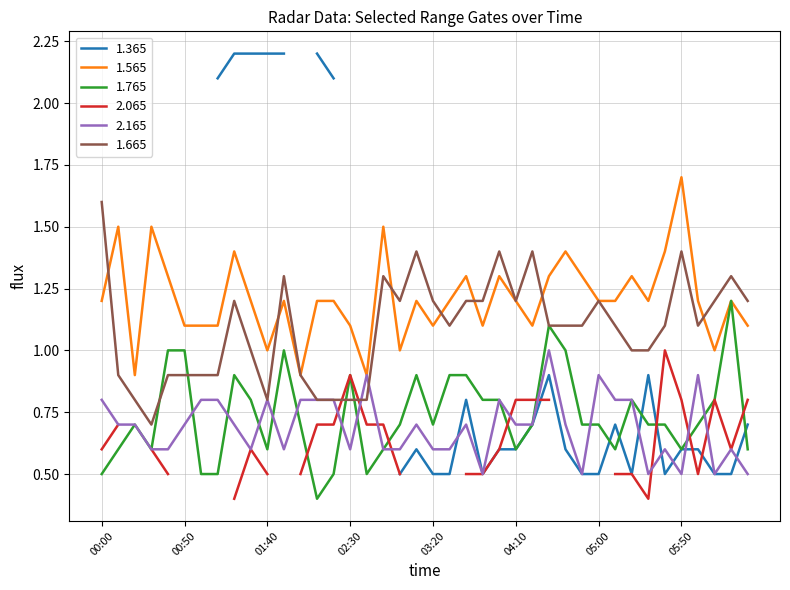

Where is 1.665 nearest to the value 1?

01:30